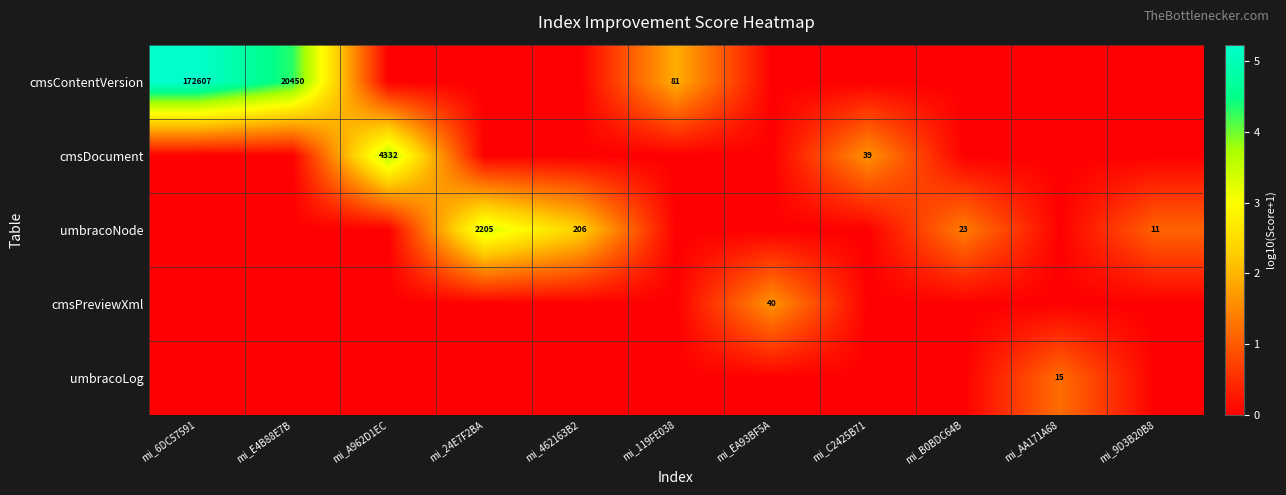

Is it true that cmsDocument equals 4332 at mi_A962D1EC?

True